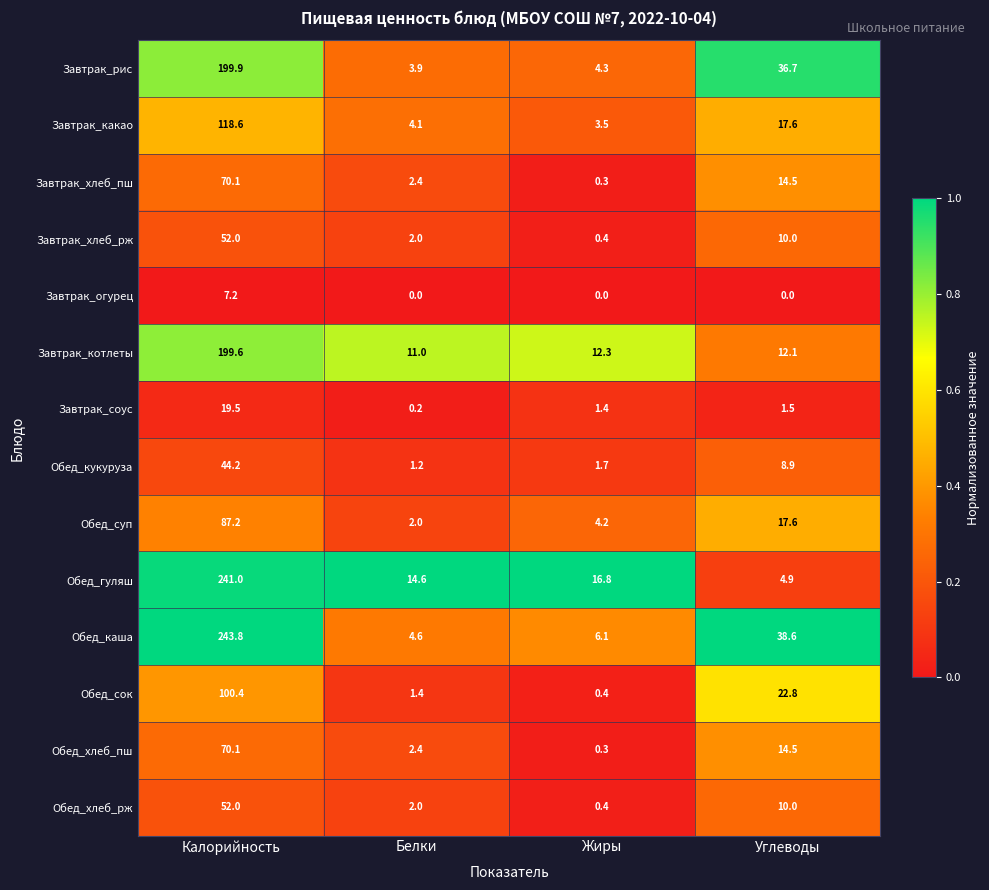

Where does the Обед_хлеб_пш series first go above 14?

Калорийность